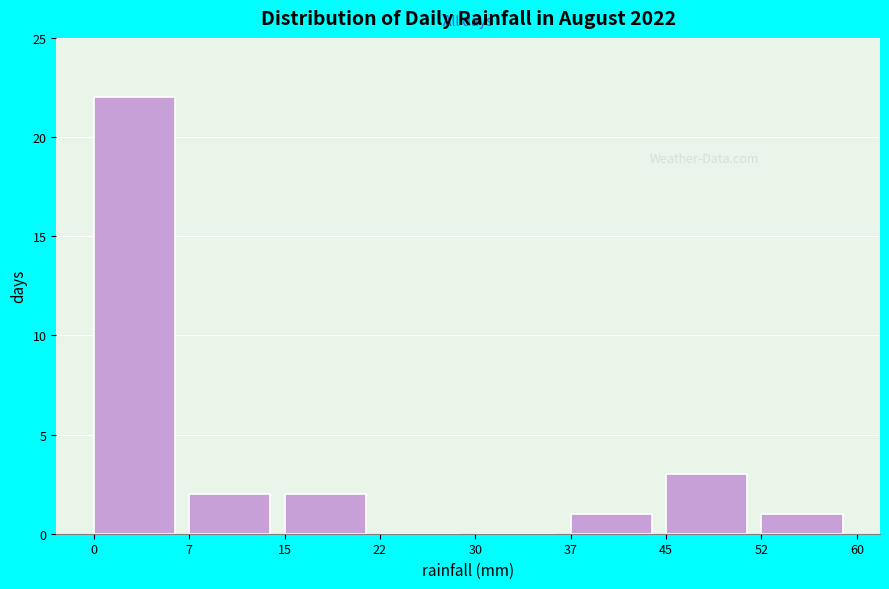

Reading left to right, transcribe this chart: for each bar, give the range it covers on the x-axis and its height. The values are not printed on the chart, so give them approximately, as read against the axis.

0 to 7: 22
7 to 15: 2
15 to 22: 2
22 to 30: 0
30 to 37: 0
37 to 45: 1
45 to 52: 3
52 to 60: 1